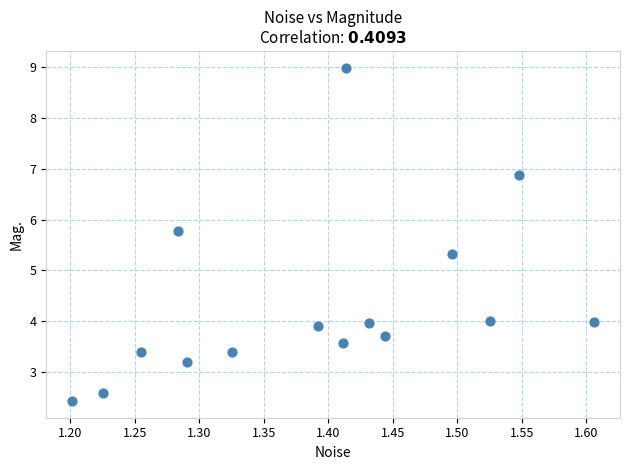

What is the range of Y values (max minus min)?

6.6